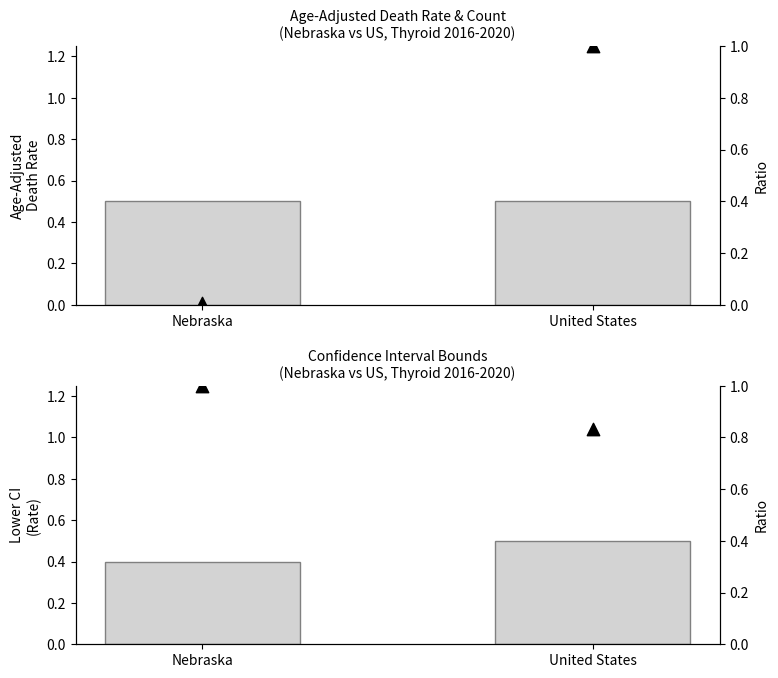

At how many categories does at least one series exceed 0?

2